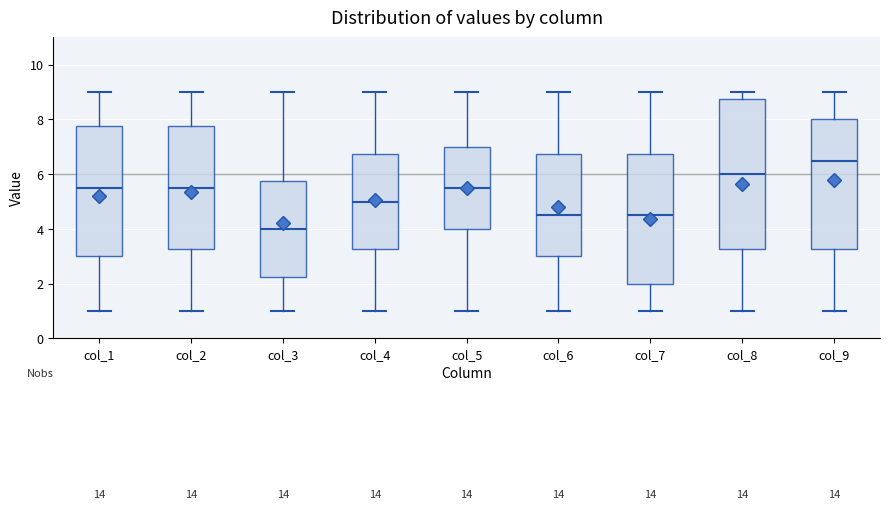

Reading left to right, transcribe this box plot: for each box, give where its median line is, the range the box spans, and where its two whiskers end, as read against the y-axis. The values are not printed on the chart, so give them approximately, as read against the axis.

col_1: median 5.6, box 3.0 to 7.8, whiskers 1.0 to 9.0
col_2: median 5.6, box 3.2 to 7.8, whiskers 1.0 to 9.0
col_3: median 4.0, box 2.2 to 5.8, whiskers 1.0 to 9.0
col_4: median 5.0, box 3.2 to 6.8, whiskers 1.0 to 9.0
col_5: median 5.6, box 4.0 to 7.0, whiskers 1.0 to 9.0
col_6: median 4.6, box 3.0 to 6.8, whiskers 1.0 to 9.0
col_7: median 4.6, box 2.0 to 6.8, whiskers 1.0 to 9.0
col_8: median 6.0, box 3.2 to 8.8, whiskers 1.0 to 9.0
col_9: median 6.6, box 3.2 to 8.0, whiskers 1.0 to 9.0